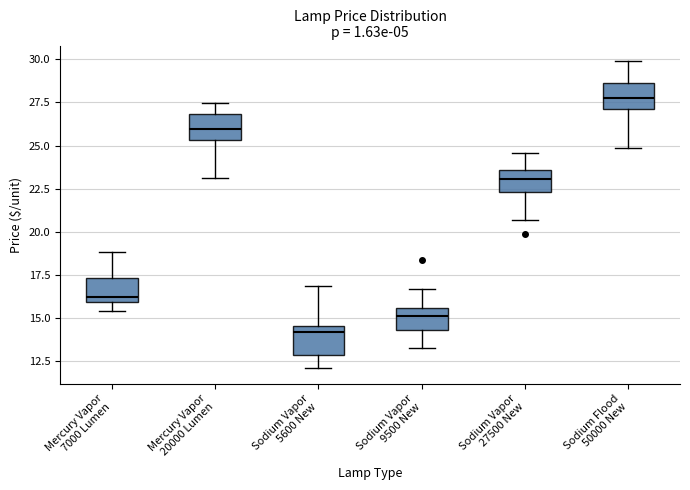

Reading left to right, transcribe this box plot: for each box, give where its median line is, the range the box spans, and where its two whiskers end, as read against the y-axis. The values are not printed on the chart, so give them approximately, as read against the axis.

Mercury Vapor 7000 Lumen: median 16.0 (just above the box's lower edge), box 16.0 to 17.5, whiskers 15.5 to 19.0
Mercury Vapor 20000 Lumen: median 26.0, box 25.5 to 27.0, whiskers 23.0 to 27.5
Sodium Vapor 5600 New: median 14.0, box 13.0 to 14.5, whiskers 12.0 to 17.0
Sodium Vapor 9500 New: median 15.0, box 14.5 to 15.5, whiskers 13.5 to 16.5
Sodium Vapor 27500 New: median 23.0, box 22.5 to 23.5, whiskers 20.5 to 24.5
Sodium Flood 50000 New: median 27.5, box 27.0 to 28.5, whiskers 25.0 to 30.0